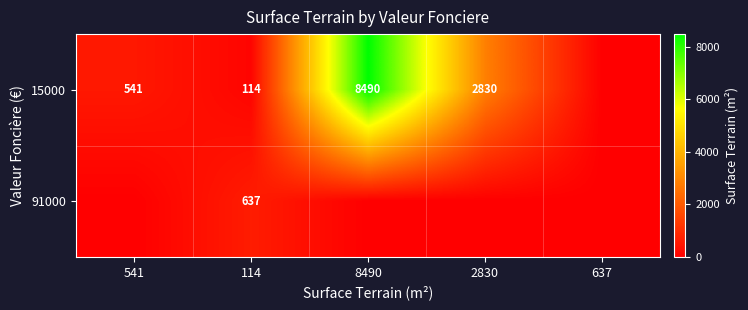

What is the spread (max minus min) of values at 114?

523